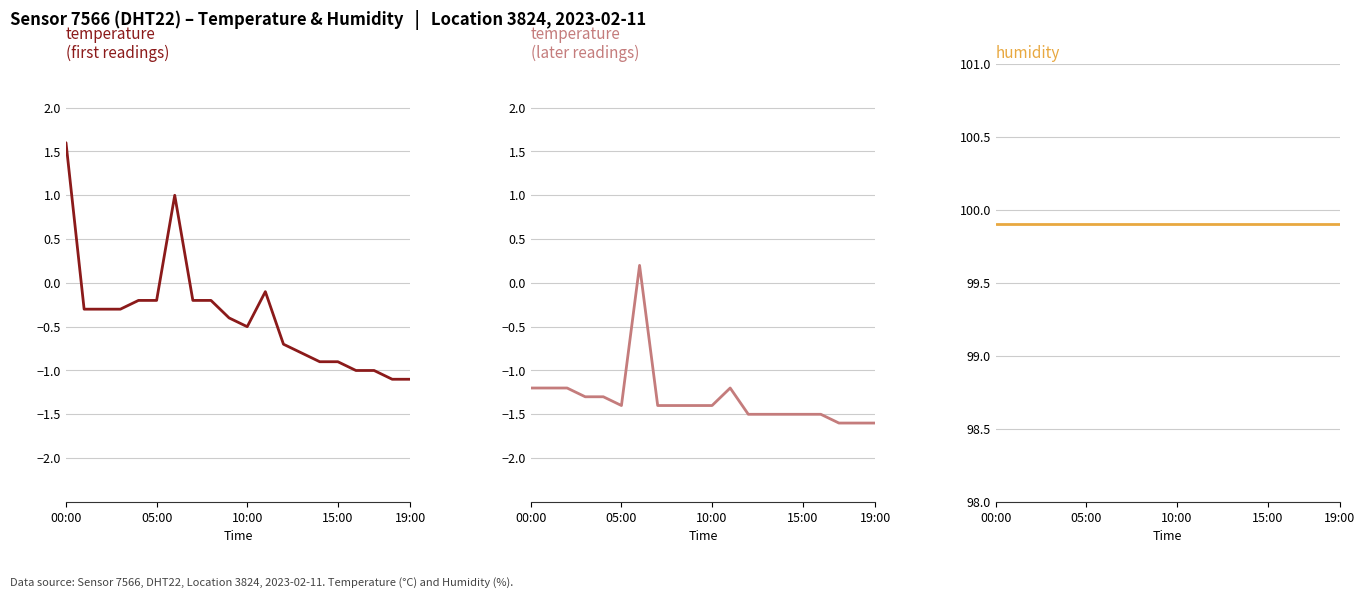

What value does the temperature (early) series have at 12?

-0.7